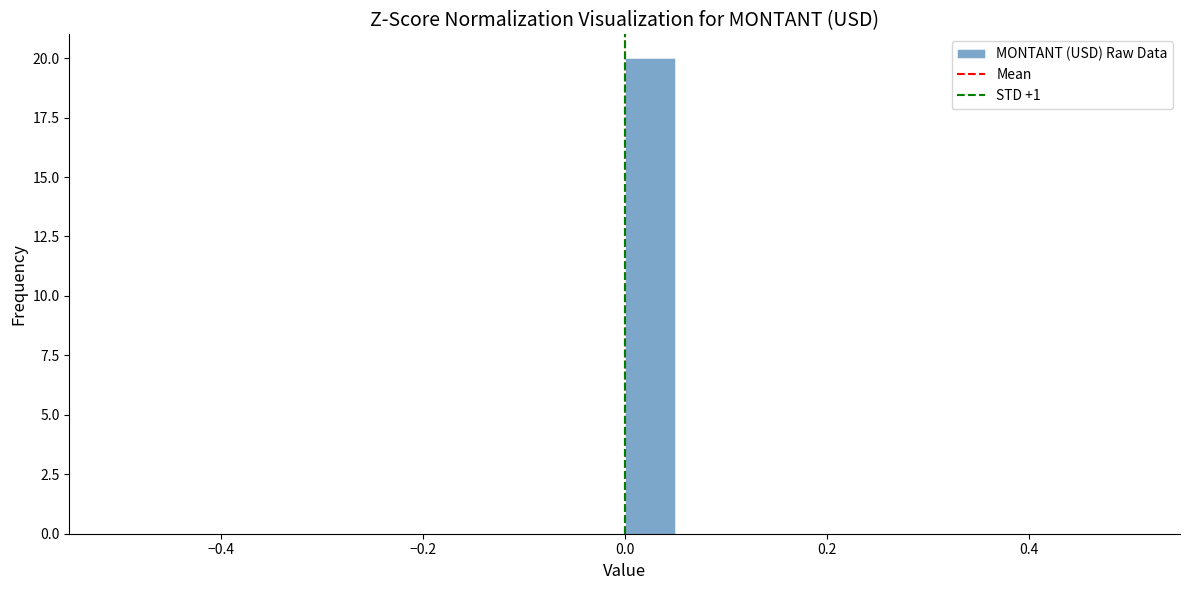

Around what value on the x-axis is the tallest bar? Give the approximate position of its centre, as read against the axis.

0.02